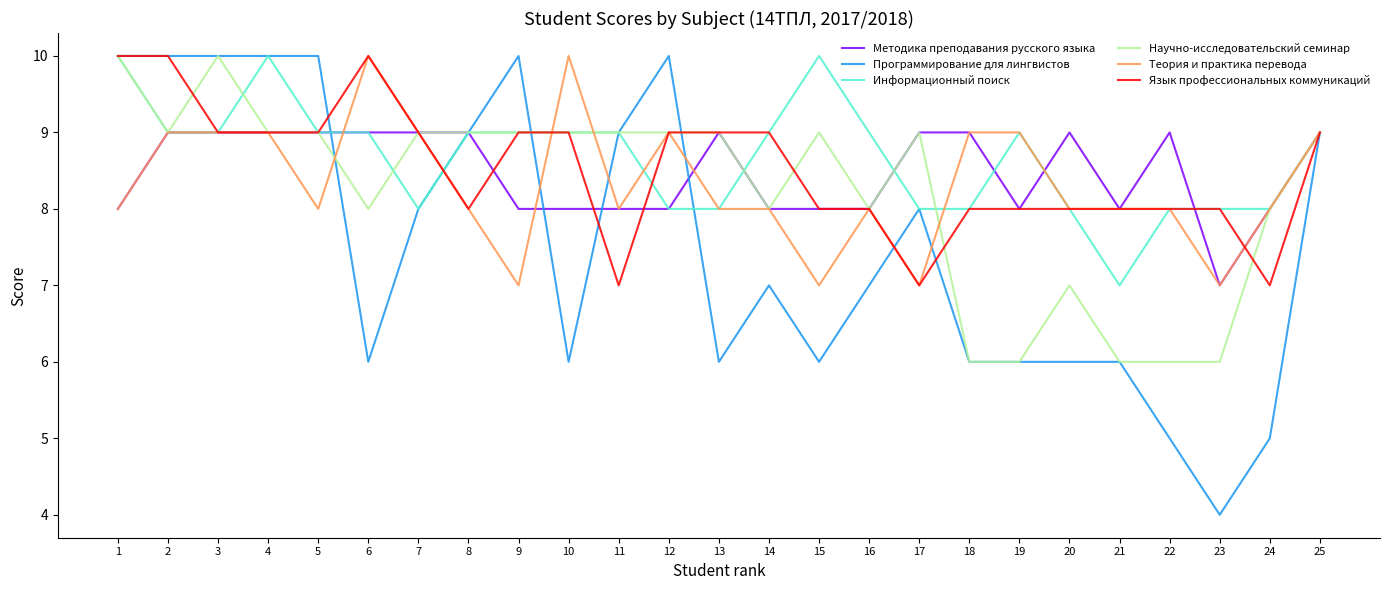

Which series changed the most between 6 and 7?

Программирование для лингвистов